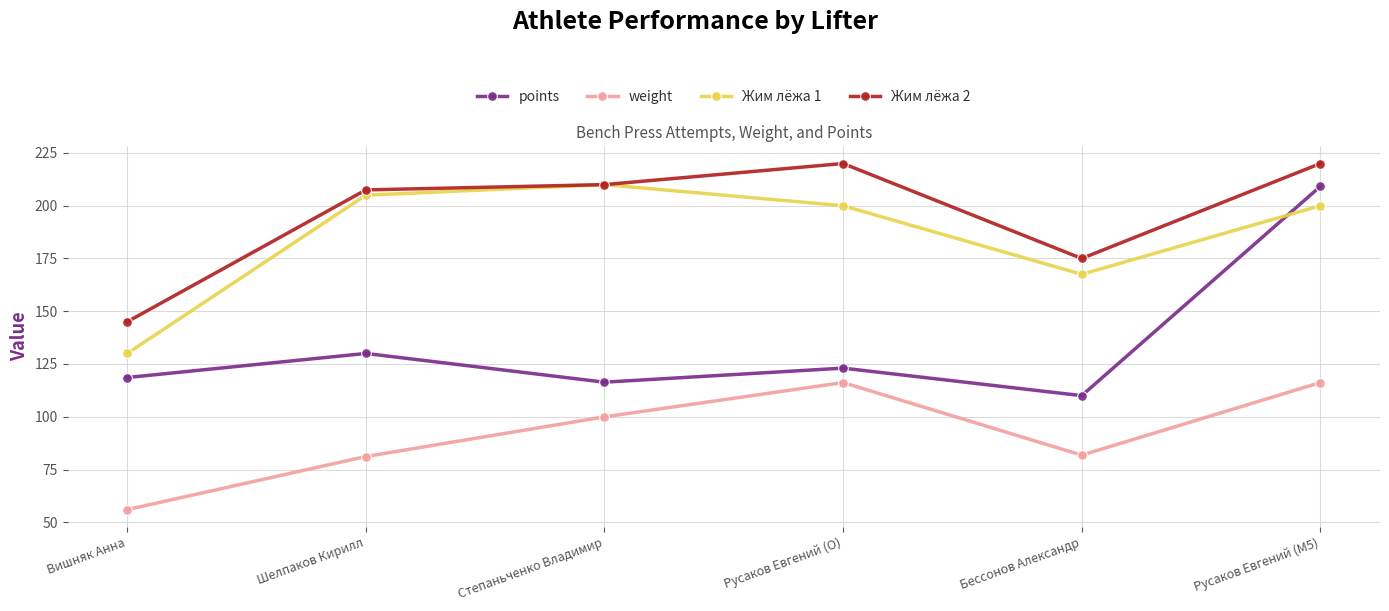

Is this an area chart (filled region under the line)?

No